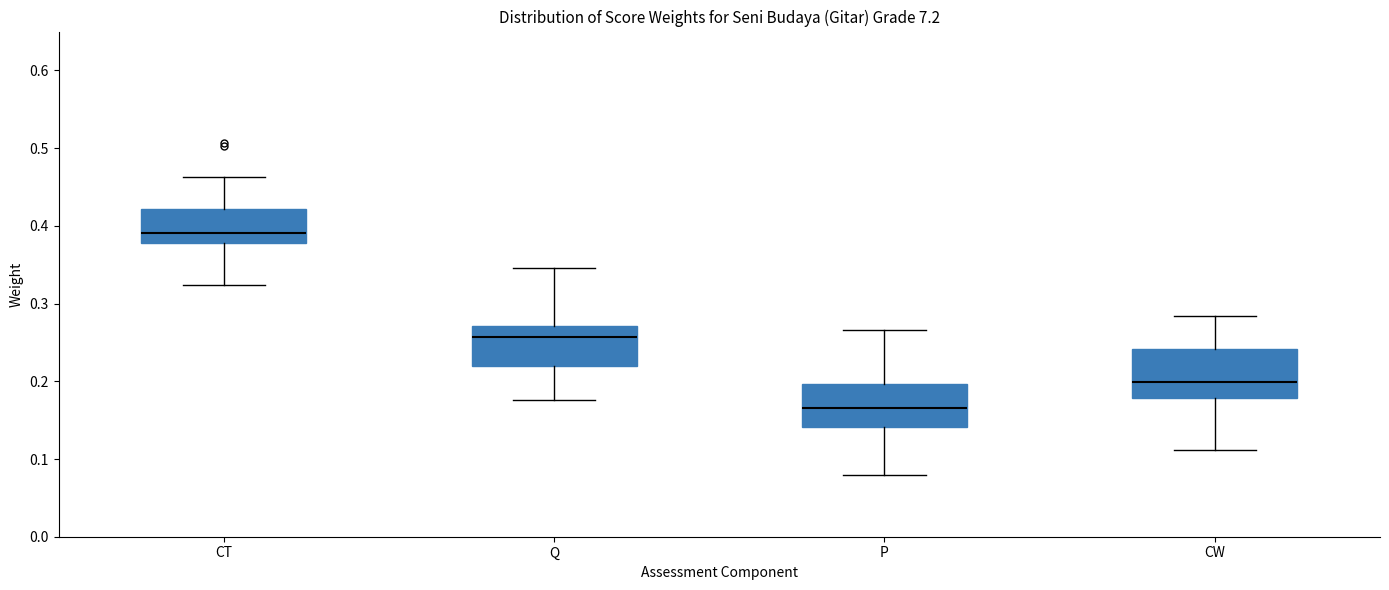

Reading left to right, read every box against the y-axis: the position of its median line, the range the box covers, and the ends of its whiskers. The values are not printed on the chart, so give them approximately, as read against the axis.

CT: median 0.39, box 0.38 to 0.42, whiskers 0.32 to 0.46
Q: median 0.26, box 0.22 to 0.27, whiskers 0.18 to 0.35
P: median 0.17, box 0.14 to 0.20, whiskers 0.08 to 0.27
CW: median 0.20, box 0.18 to 0.24, whiskers 0.11 to 0.28